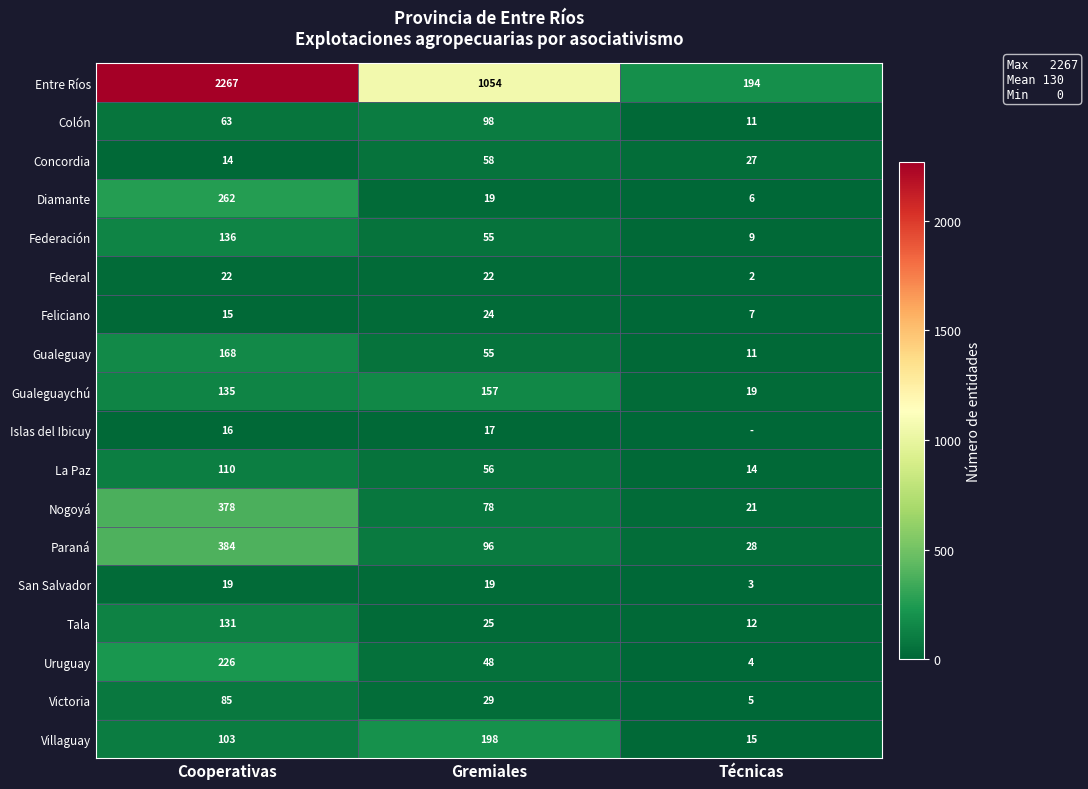

What is the average value of the Villaguay series?

105